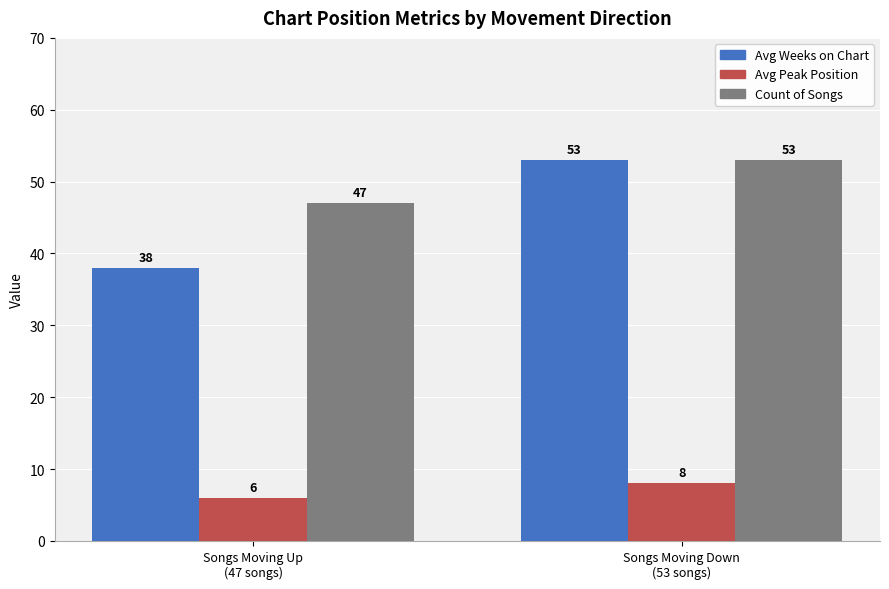

Does the chart contain stacked bars?

No